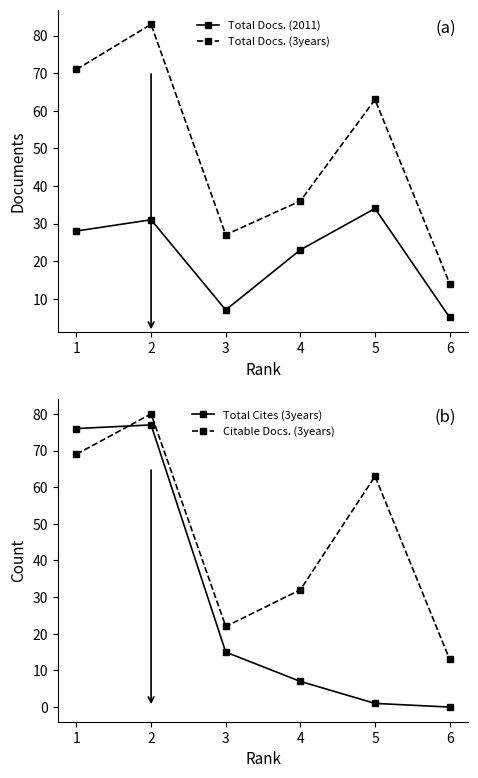

Is this an area chart (filled region under the line)?

No